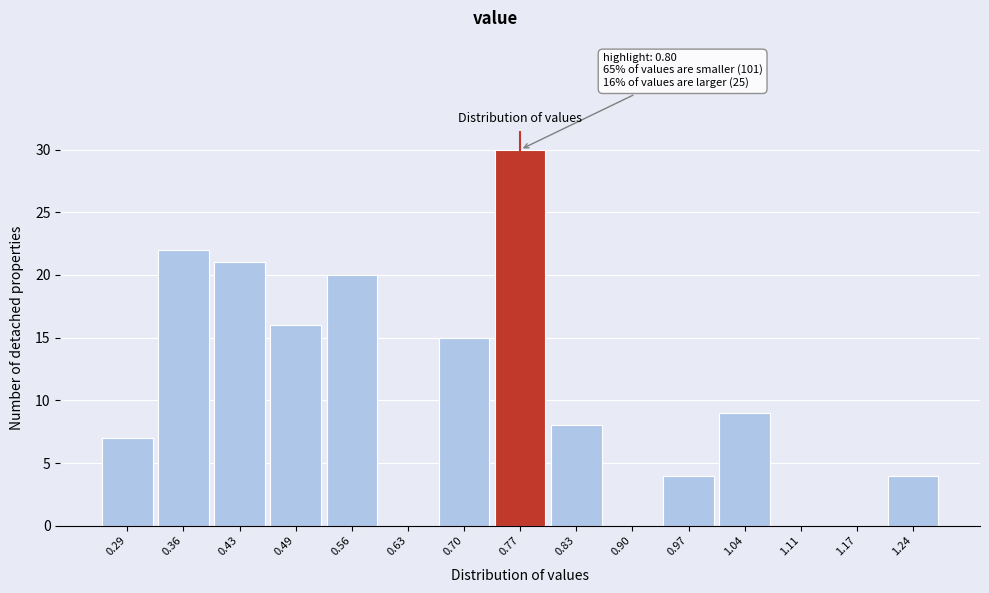

Reading right to left, extract all data points from this chart.

1.24=4	1.17=0	1.11=0	1.04=9	0.97=4	0.90=0	0.83=8	0.77=30	0.70=15	0.63=0	0.56=20	0.49=16	0.43=21	0.36=22	0.29=7